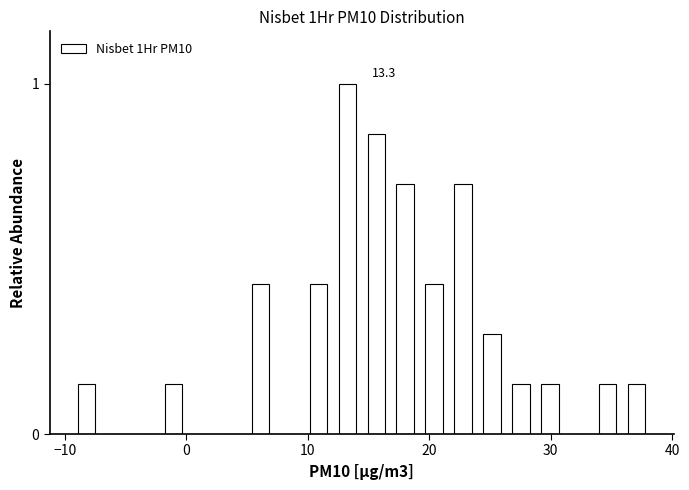

Read against the x-axis, roughly where is the centre of the tallest bar?

13